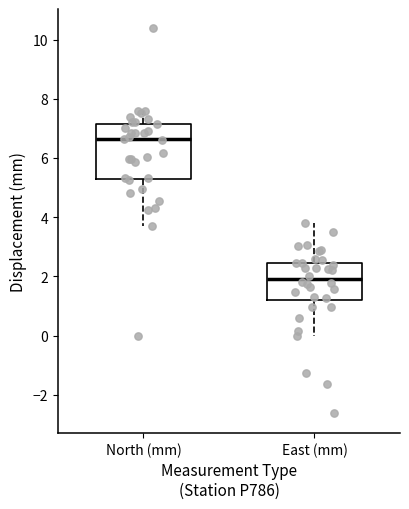

Which box's median line is the lowest?

East (mm)